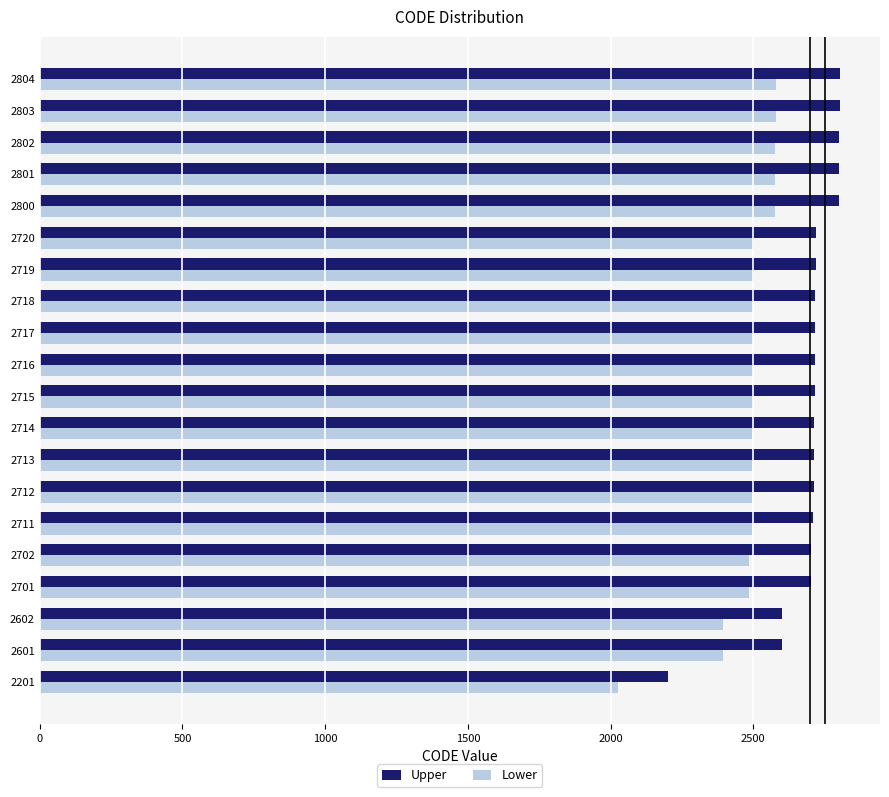

Is the value of Lower at 2718 greater than the value of Upper at 2718?

No